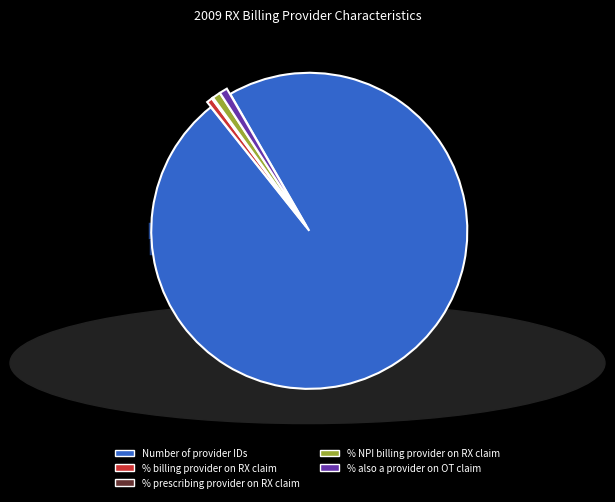

What is the largest slice in the pie chart?

Number of provider IDs